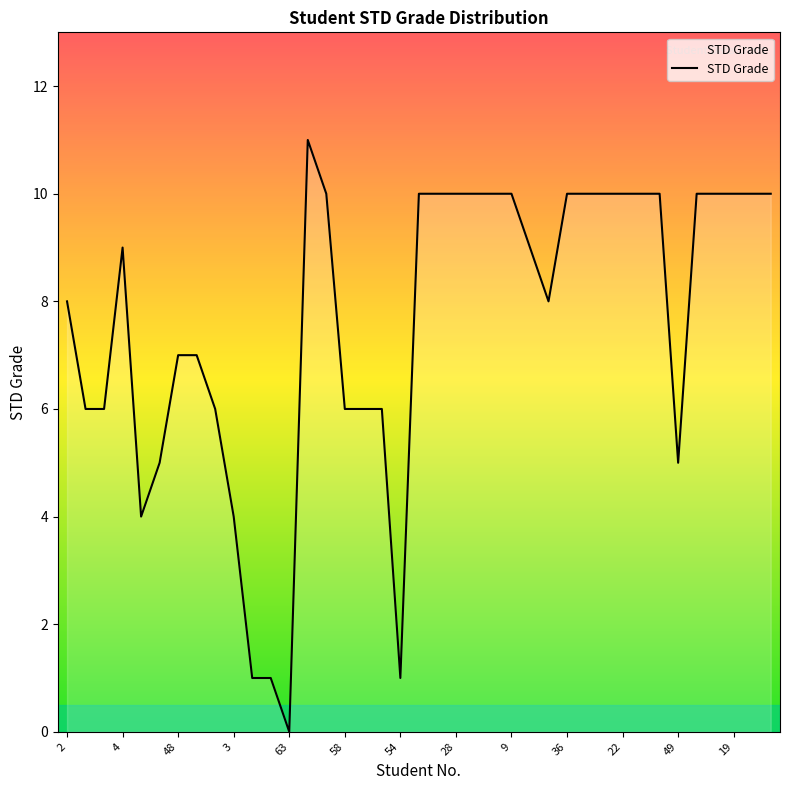

What is the greatest value displayed?

11